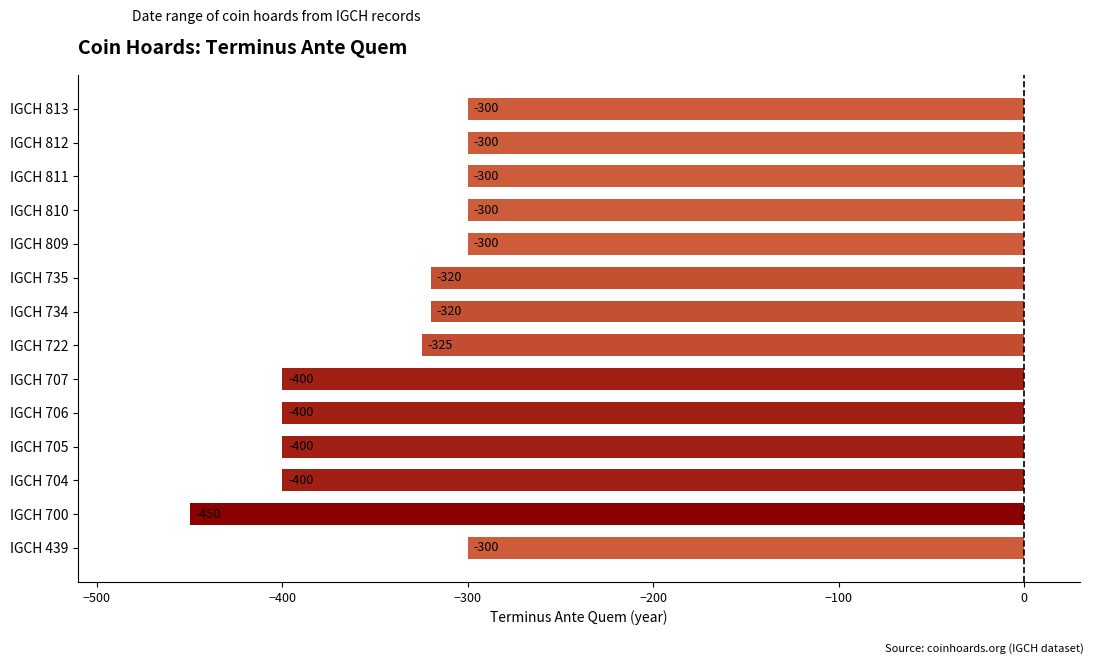

Reading top to bottom, transcribe all the data shown in this chart.

IGCH 813=-300	IGCH 812=-300	IGCH 811=-300	IGCH 810=-300	IGCH 809=-300	IGCH 735=-320	IGCH 734=-320	IGCH 722=-325	IGCH 707=-400	IGCH 706=-400	IGCH 705=-400	IGCH 704=-400	IGCH 700=-450	IGCH 439=-300